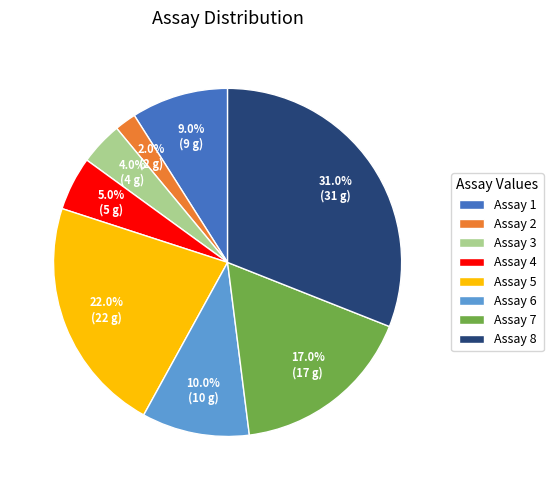

Count the number of slices in the pie.

8